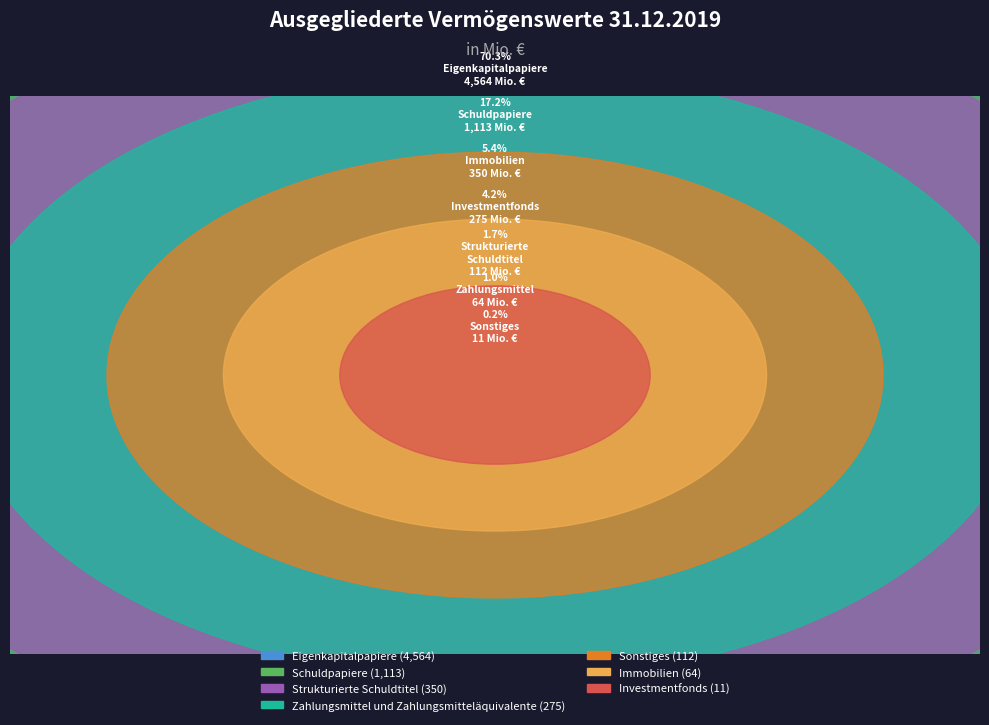

Rank the categories by value from lowest to highest.

Investmentfonds, Immobilien, Sonstiges, Zahlungsmittel und Zahlungsmitteläquivalente, Strukturierte Schuldtitel, Schuldpapiere, Eigenkapitalpapiere